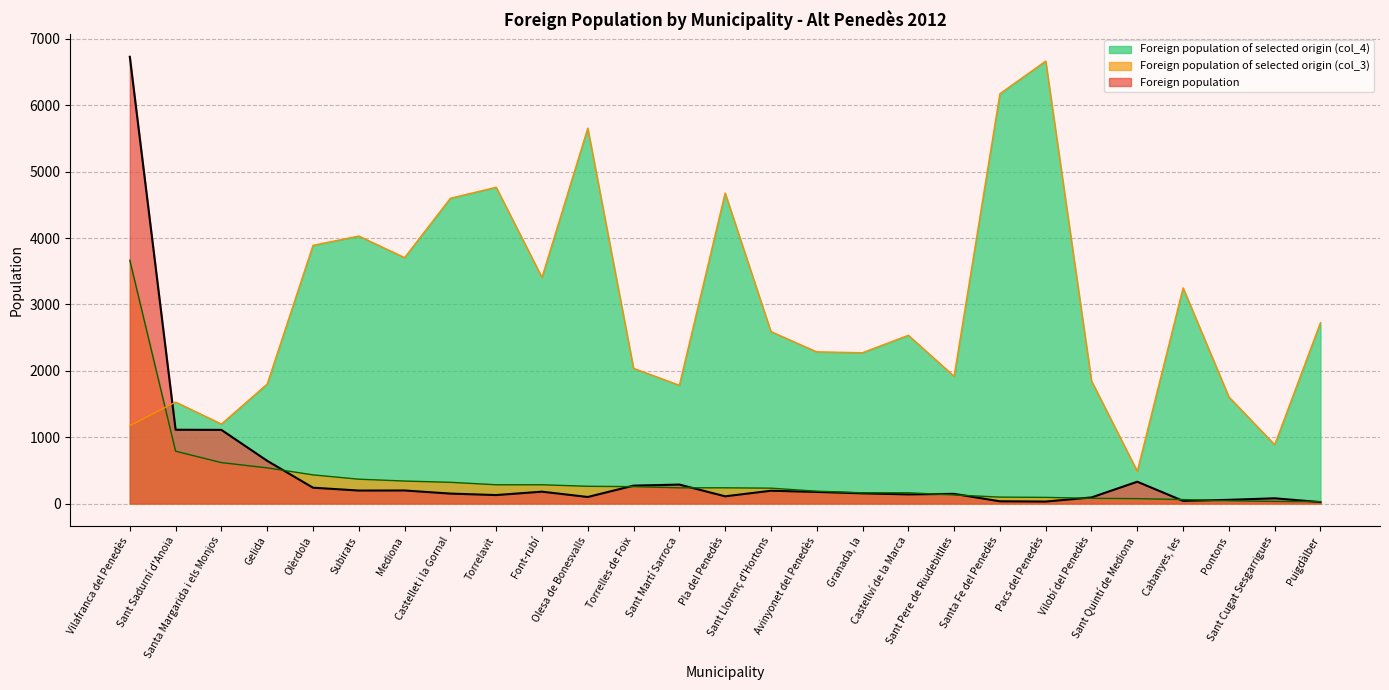

What is the difference between the second highest and minimum values in the Foreign population series?

1090